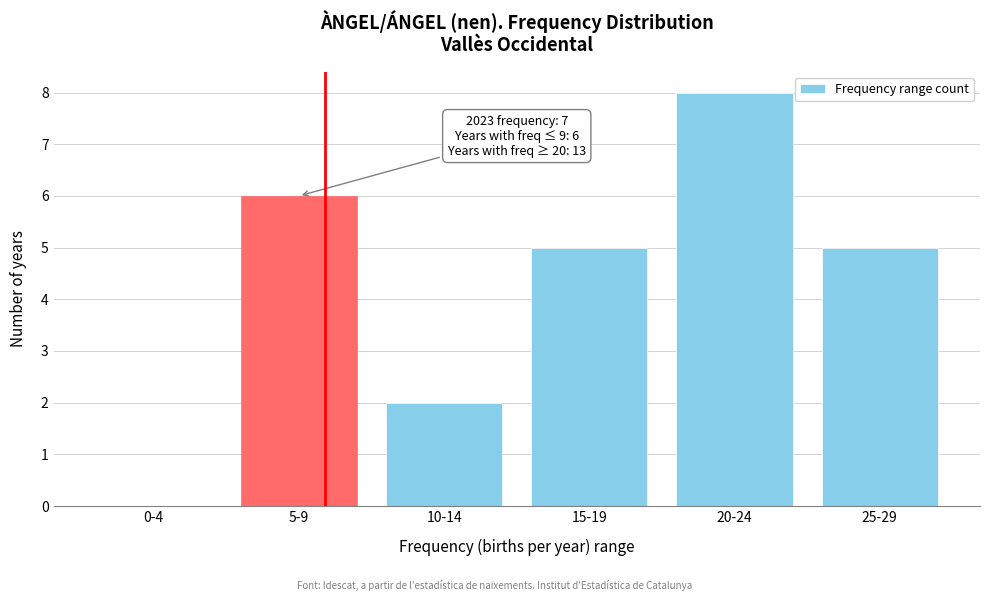

Reading right to left, list all the values displayed in this chart.

25-29=5	20-24=8	15-19=5	10-14=2	5-9=6	0-4=0